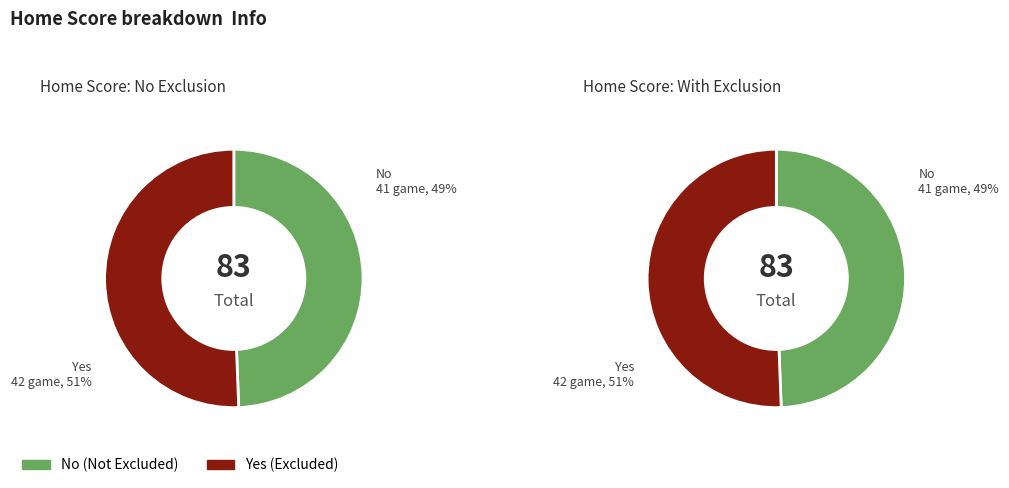

How many slices are in this pie chart?

2